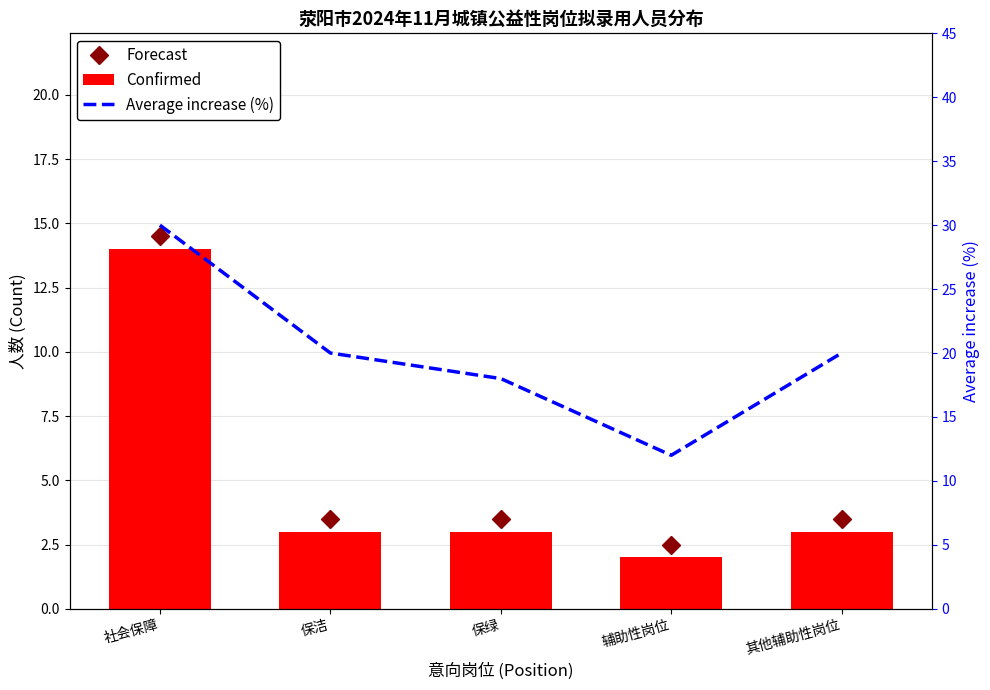

List the series in order of their peak value, highest first.

Average increase (%), Forecast, Confirmed